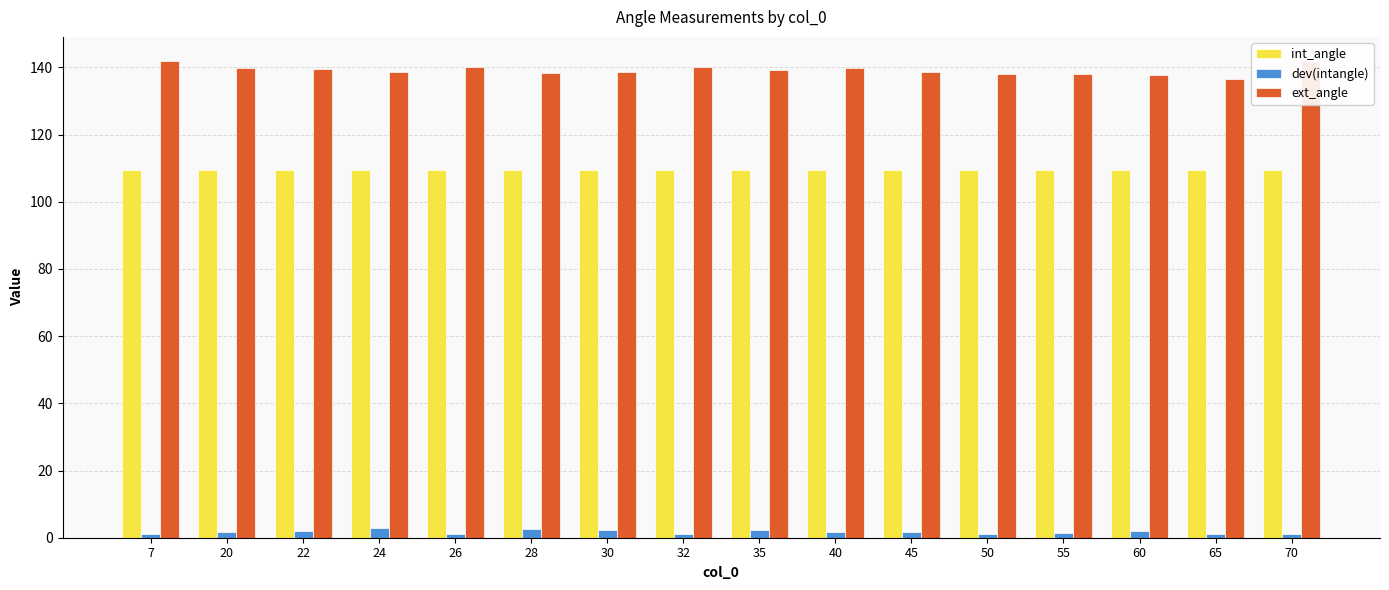

What is the difference between the maximum and minimum values in the dev(intangle) series?

1.9